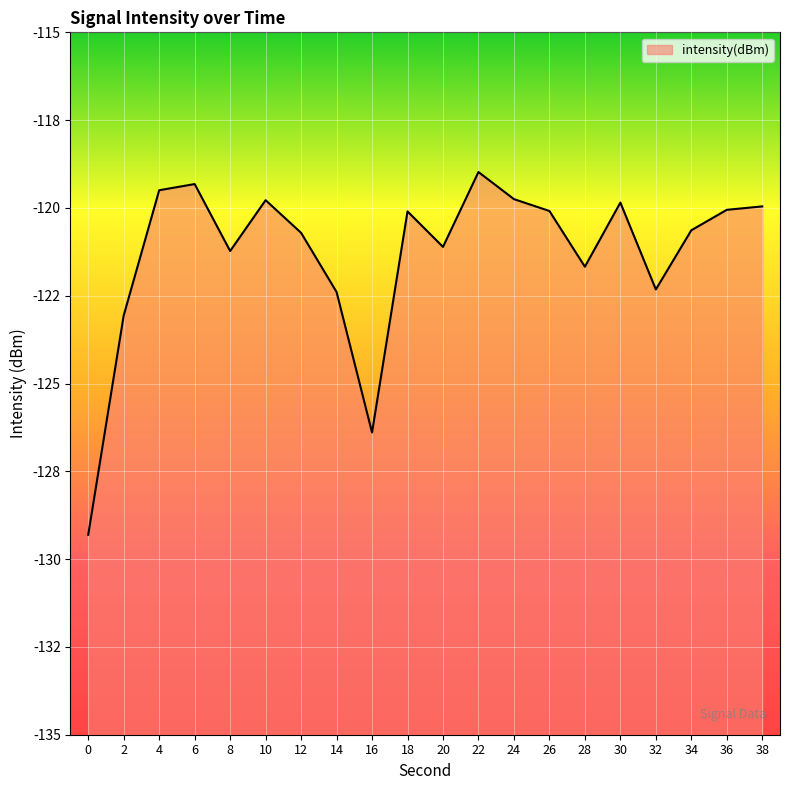

What is the sum of the values at 22 and 24?

-238.7